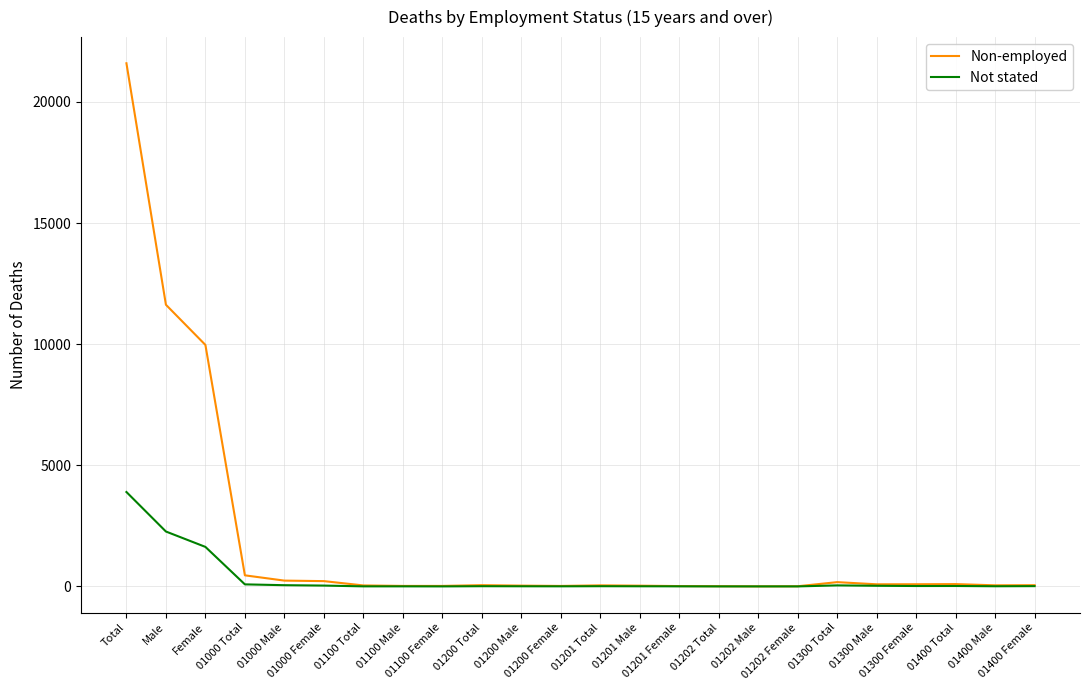

List the series in order of their peak value, highest first.

Non-employed, Not stated